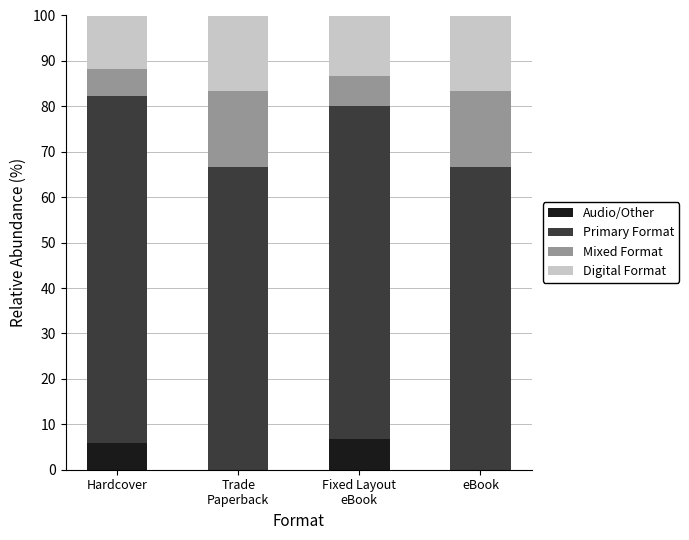

What is the highest value of the Audio/Other series?

6.7